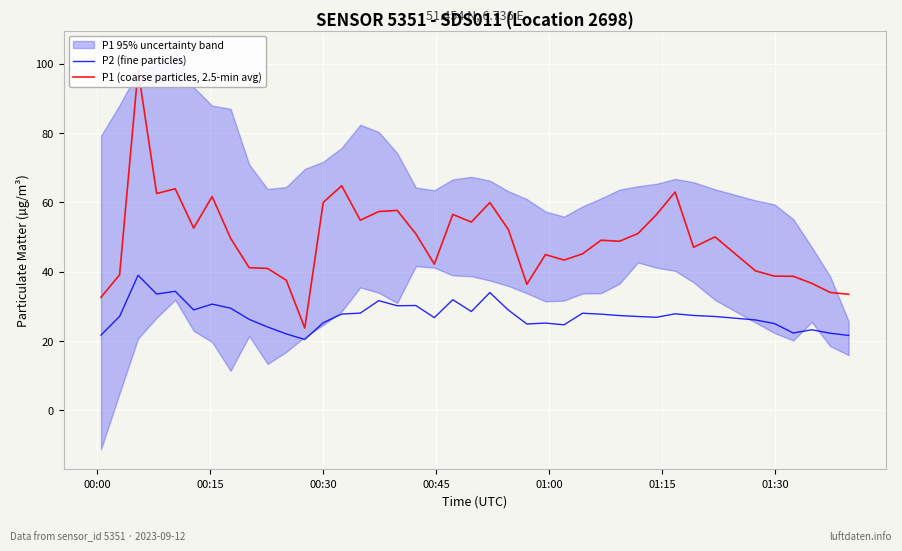

What is the highest value of the P2 (fine particles) series?

38.9